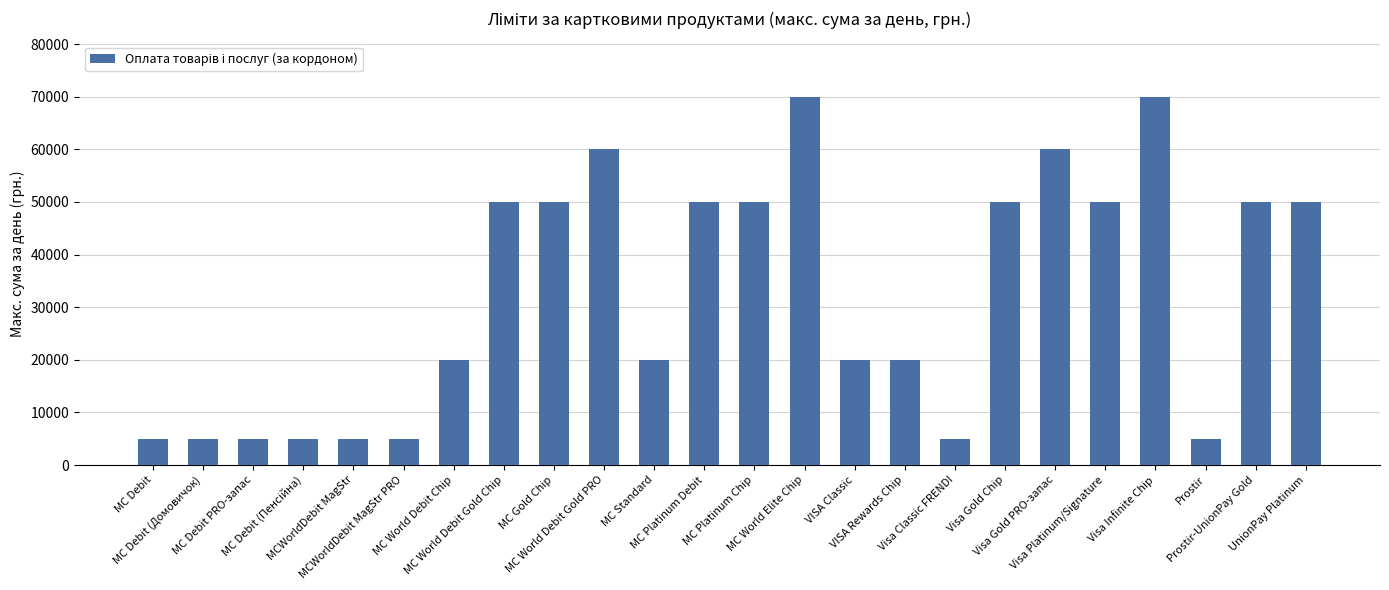

Approximately how many times larger is the value at Prostir compared to MC World Debit Gold PRO?

0.1